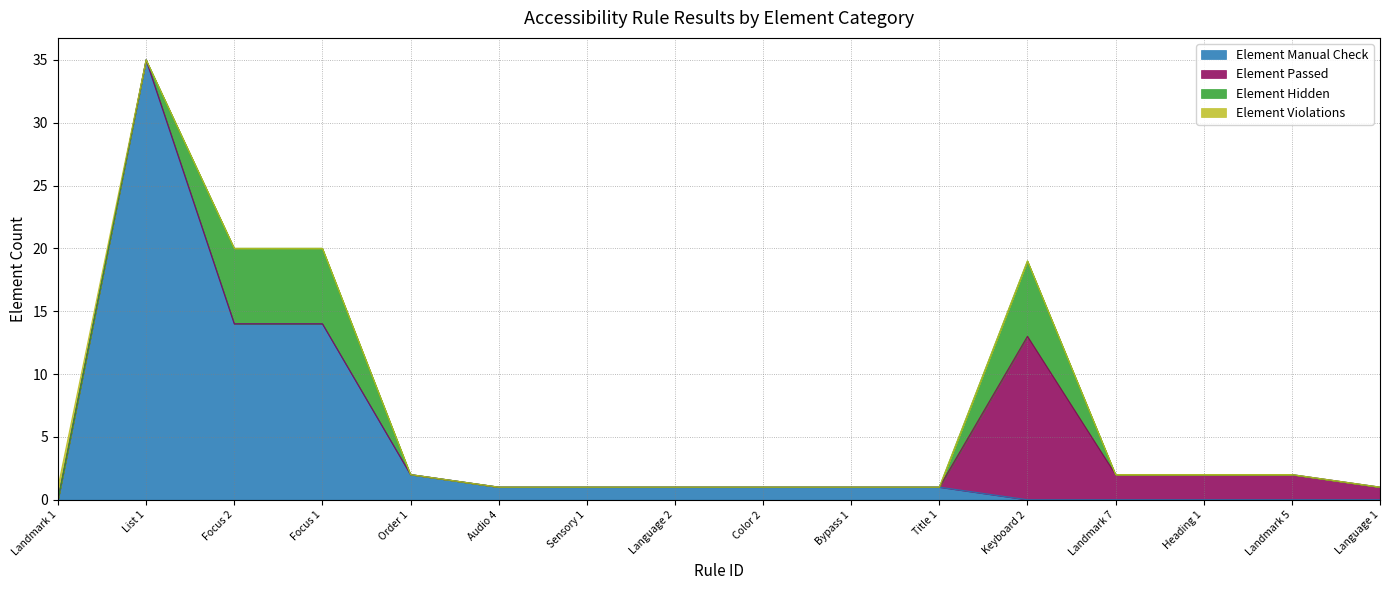

The value of Element Violations at Language 2 is 0. True or false?

True